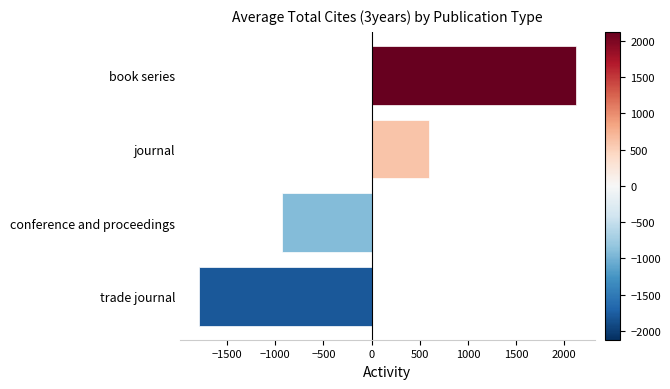

The chart shows a value of 382.0 at journal. True or false?

False